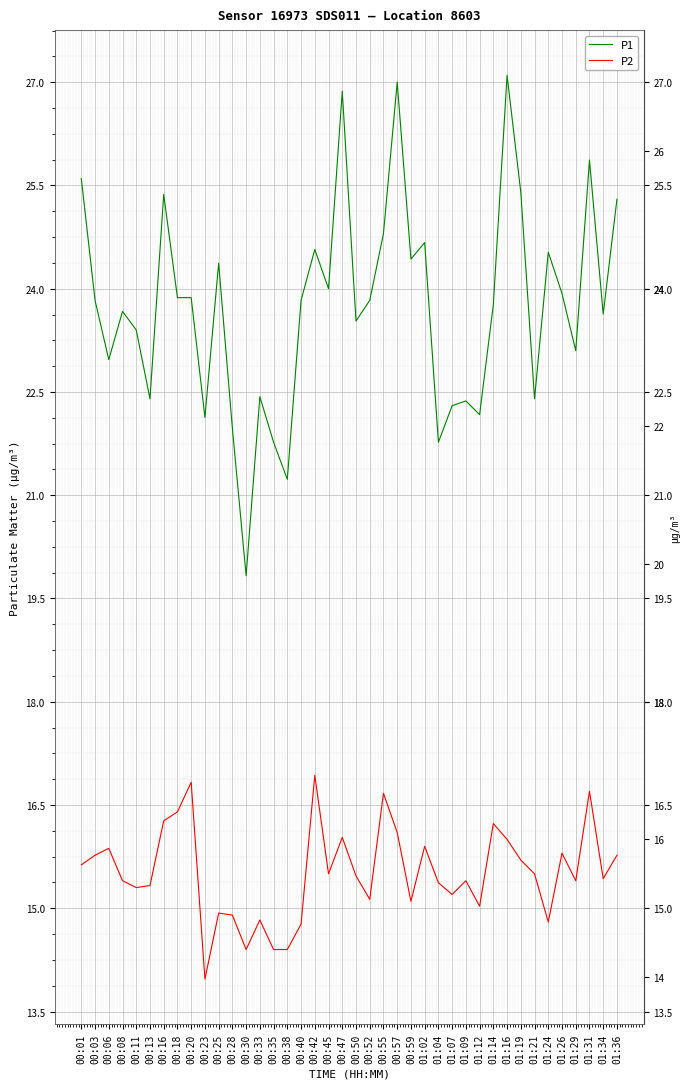

True or false: P1 and P2 intersect in this chart.

False